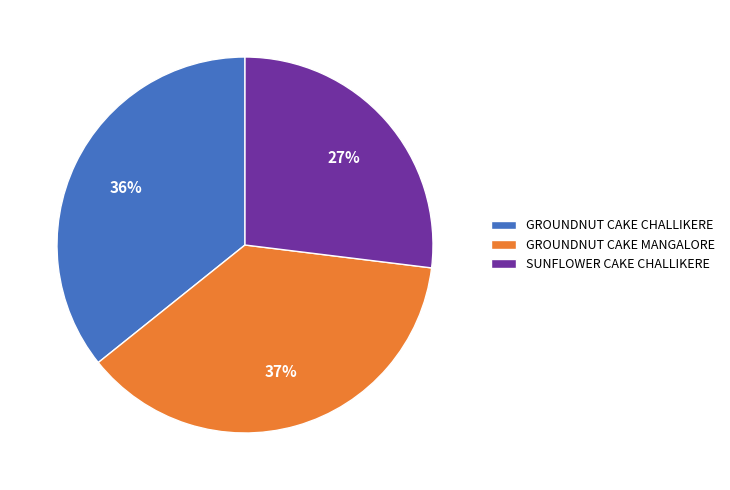

To the nearest percent, what portion does GROUNDNUT CAKE MANGALORE represent?

37%